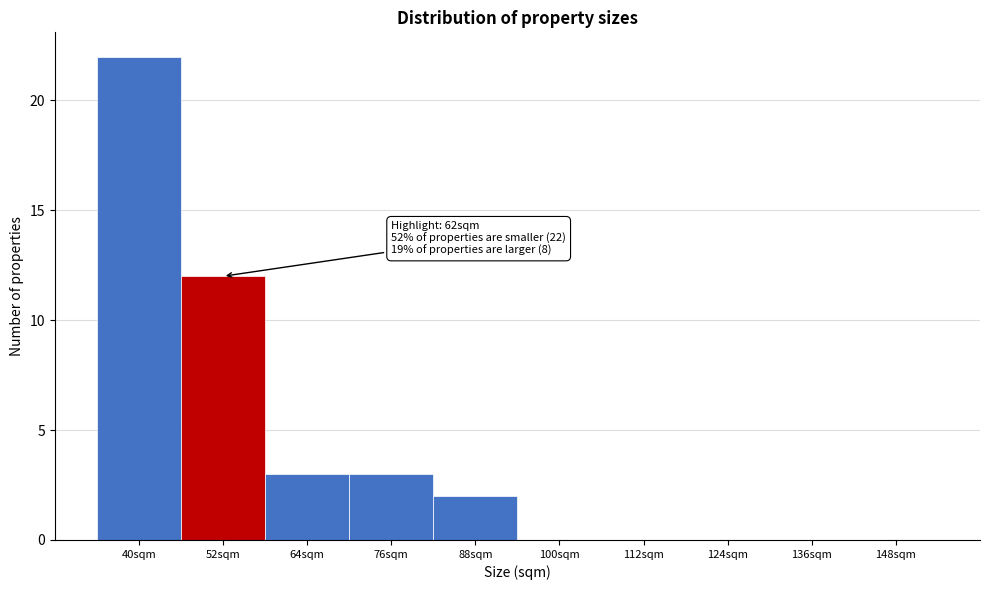

Reading left to right, list all the values displayed in this chart.

40sqm=22	52sqm=12	64sqm=3	76sqm=3	88sqm=2	100sqm=0	112sqm=0	124sqm=0	136sqm=0	148sqm=0